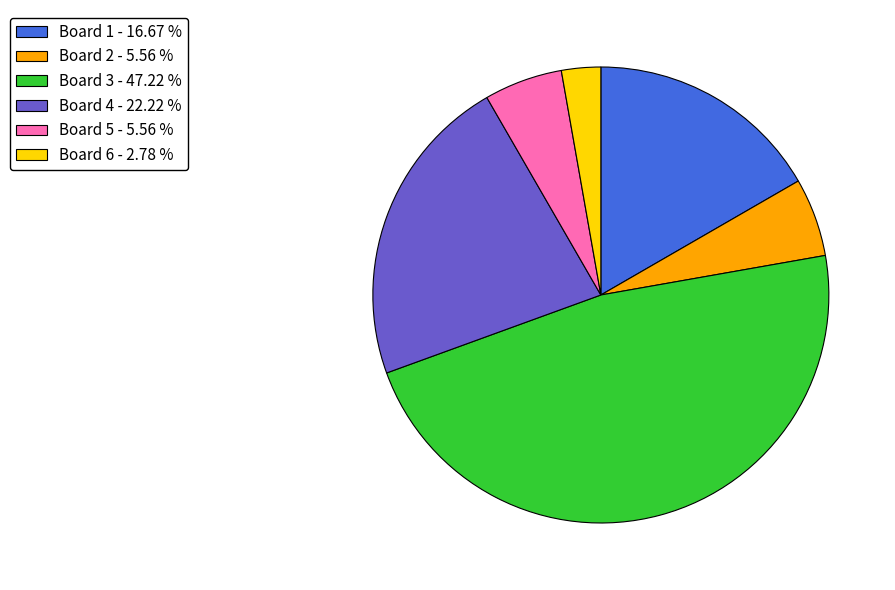

Combined, do Board 5 - 5.56 % and Board 4 - 22.22 % account for over 50%?

No